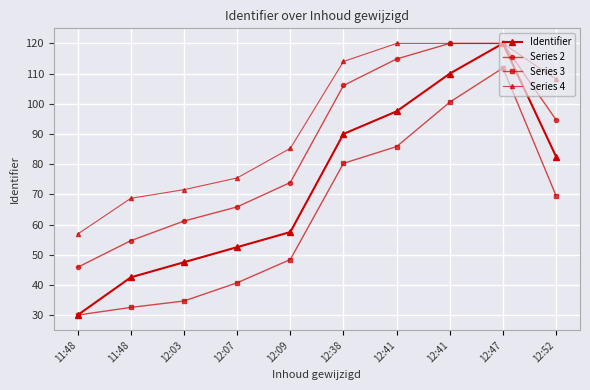

How many series are shown in this chart?

4